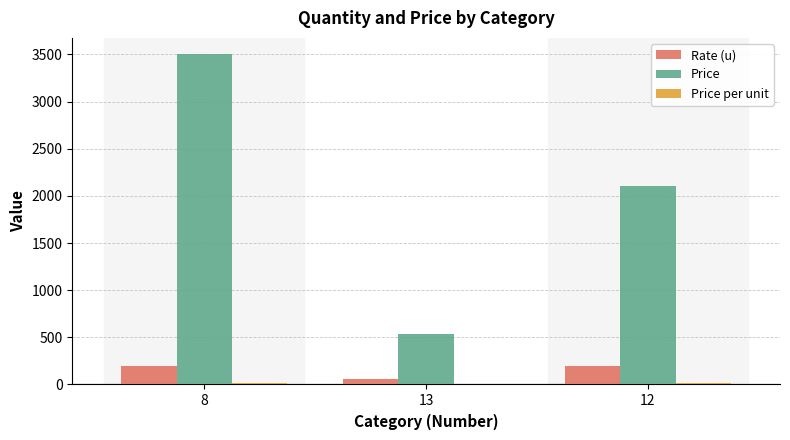

Between 8 and 13, which series saw the biggest shift?

Price